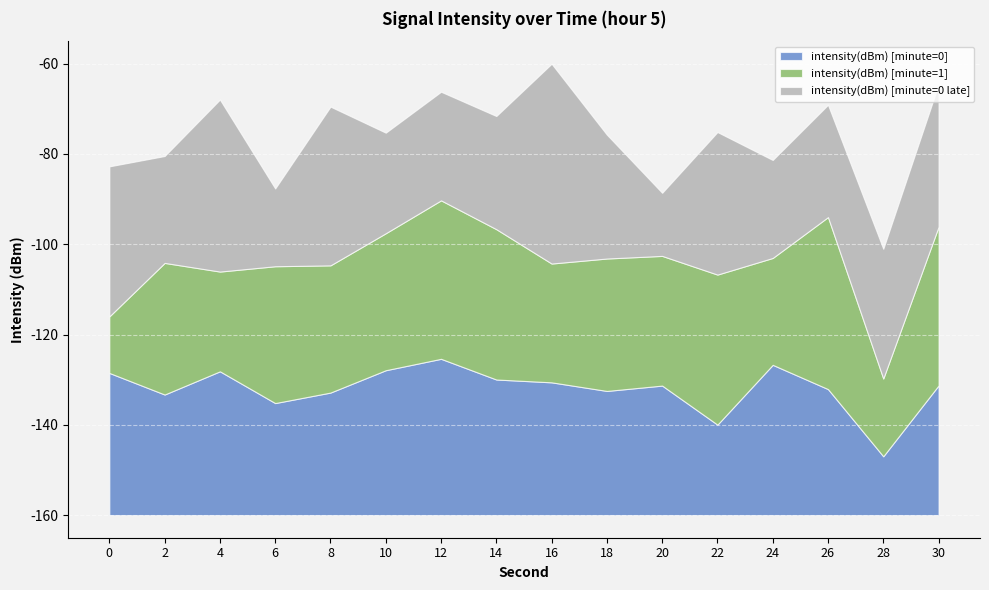

Where is intensity(dBm) [minute=0 late] nearest to the value -130?

28